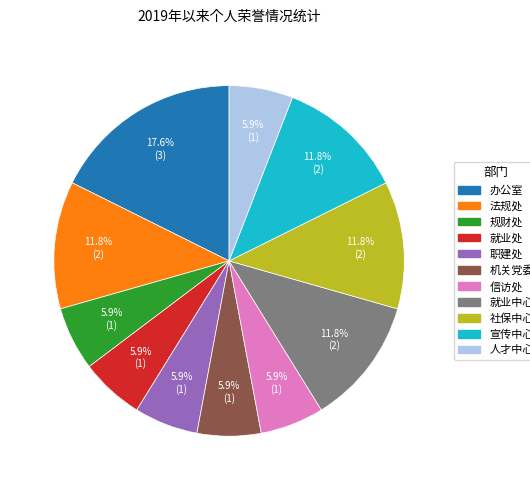

How many segments does this pie chart have?

11